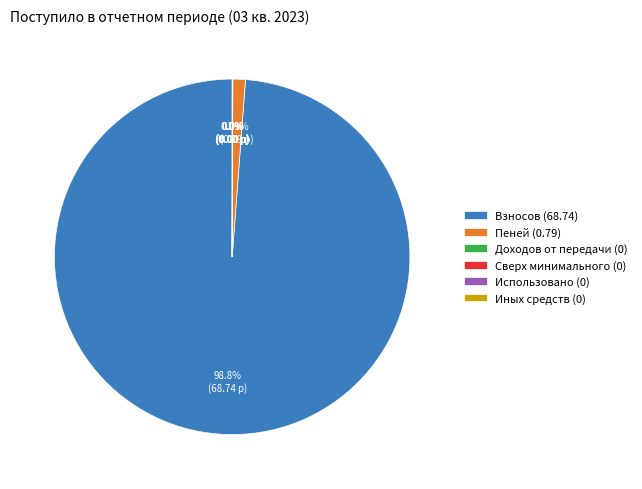

What is the largest slice in the pie chart?

Взносов (68.74)